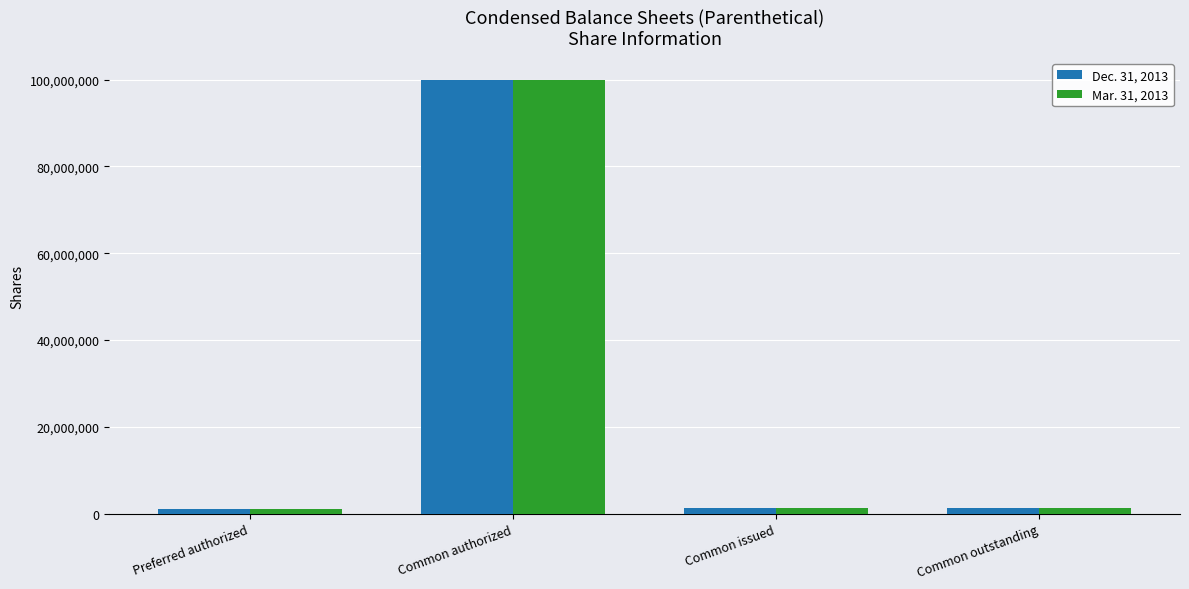

What are all the series names shown in the legend?

Dec. 31, 2013, Mar. 31, 2013